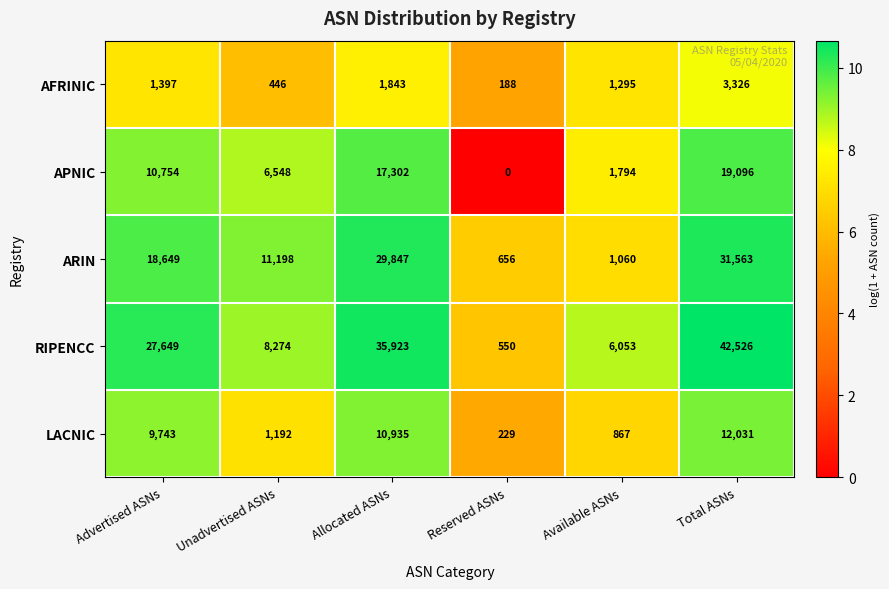

How many distinct data groups are displayed?

5